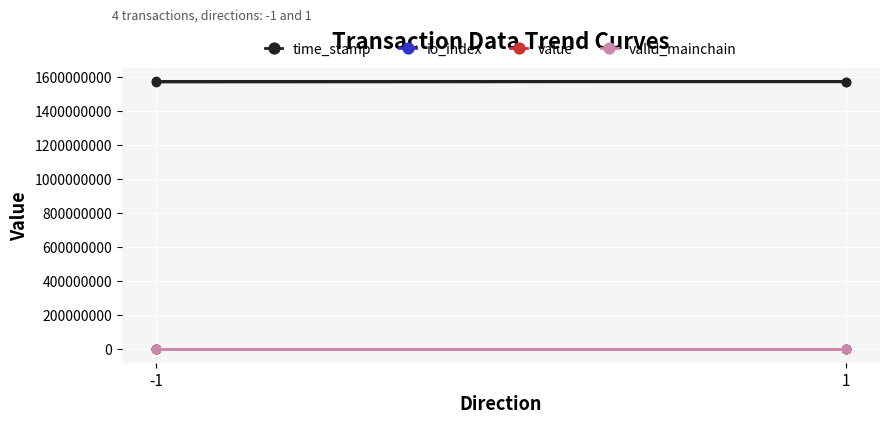

Between 1 and -1, which is larger?

-1